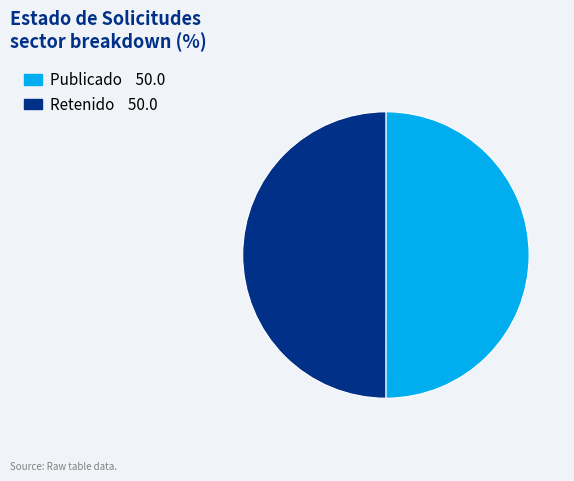

What is the majority slice?

PUB